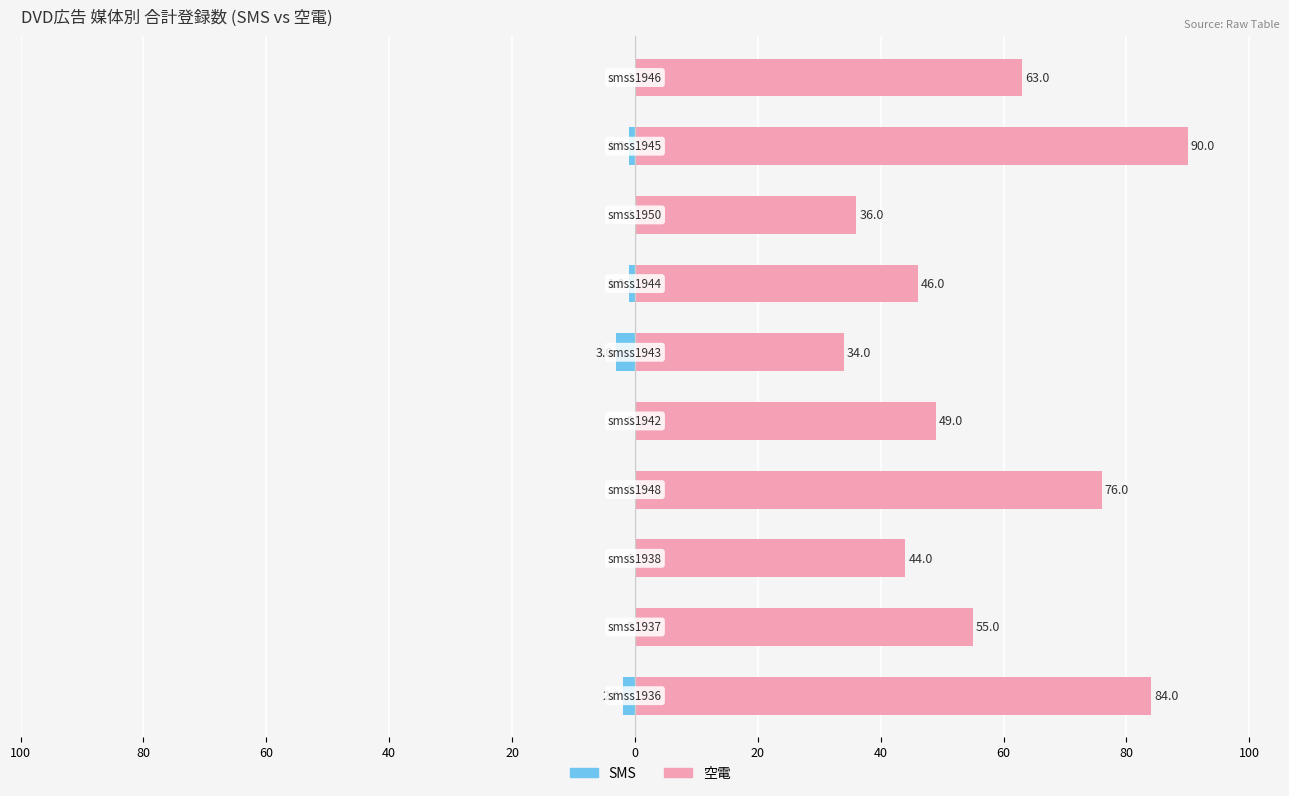

How many bars are there in each group?

2